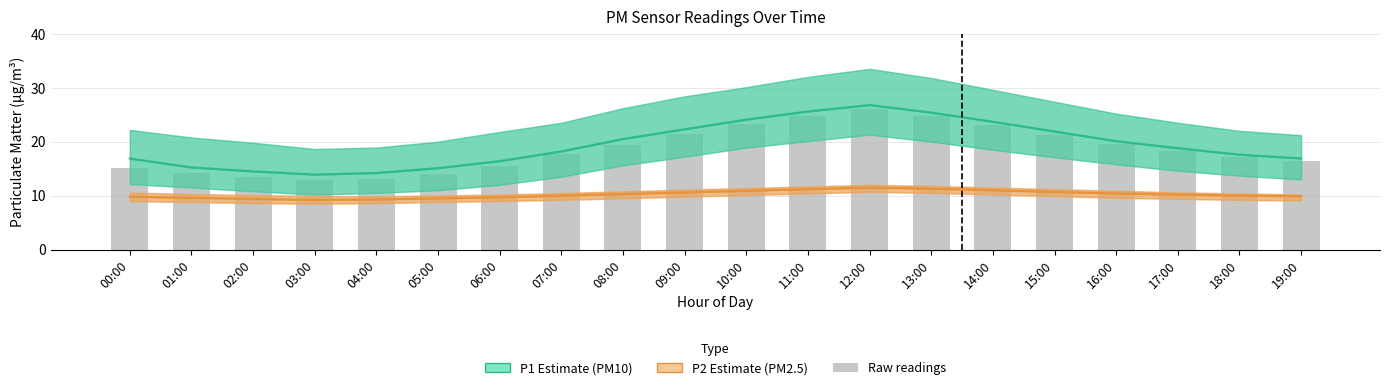

Reading right to left, transcribe all the data shown in this chart.

P1 (PM10): 19:00=16.9	18:00=17.6	17:00=18.8	16:00=20.1	15:00=21.9	14:00=23.7	13:00=25.4	12:00=26.8	11:00=25.6	10:00=24.1	09:00=22.3	08:00=20.5	07:00=18.2	06:00=16.4	05:00=15.1	04:00=14.2	03:00=13.9	02:00=14.5	01:00=15.2	00:00=16.9
P2 (PM2.5): 19:00=9.9	18:00=10.0	17:00=10.2	16:00=10.4	15:00=10.7	14:00=11.0	13:00=11.3	12:00=11.5	11:00=11.2	10:00=10.9	09:00=10.6	08:00=10.3	07:00=10.0	06:00=9.7	05:00=9.5	04:00=9.3	03:00=9.2	02:00=9.4	01:00=9.6	00:00=9.8
Raw P1 readings: 19:00=16.4	18:00=17.1	17:00=18.3	16:00=19.5	15:00=21.2	14:00=23.0	13:00=24.7	12:00=26.1	11:00=24.8	10:00=23.2	09:00=21.4	08:00=19.3	07:00=17.6	06:00=15.4	05:00=14.0	04:00=13.1	03:00=12.8	02:00=13.5	01:00=14.1	00:00=15.1